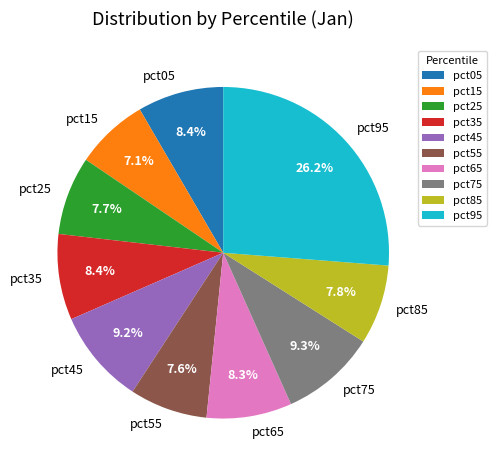

The pct85 slice represents 14% of the pie. True or false?

False